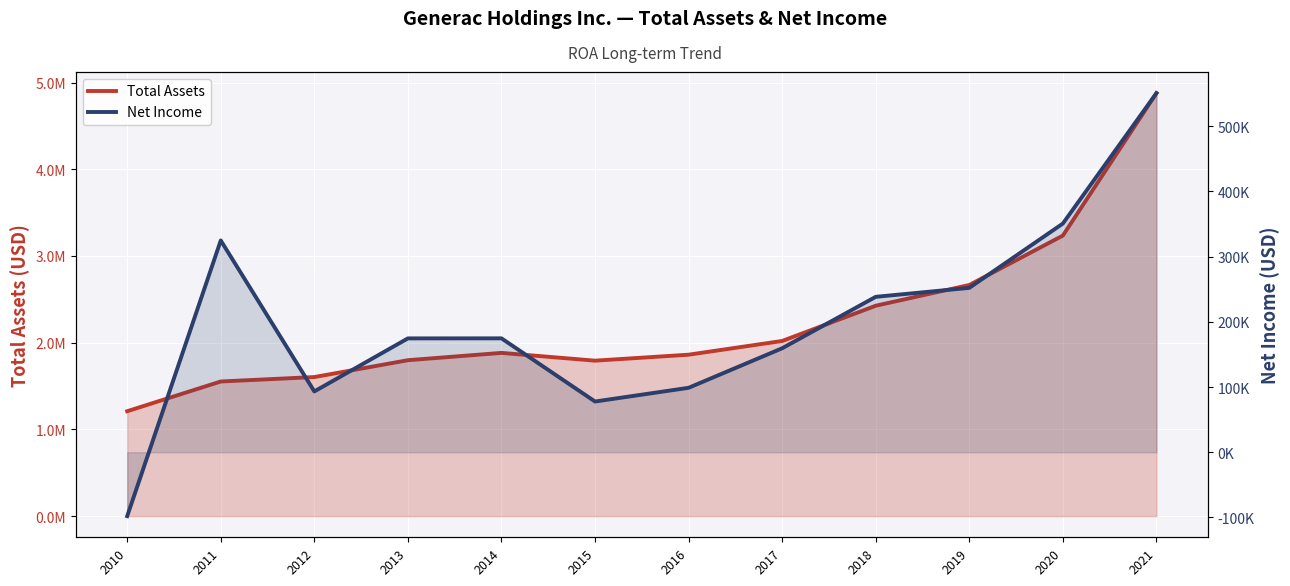

Which has a higher value, 2019 or 2010?

2019